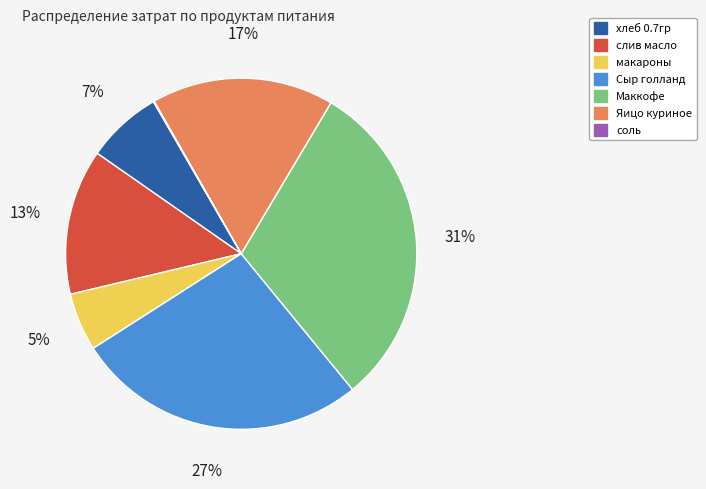

Which has a higher value, Маккофе or слив масло?

Маккофе